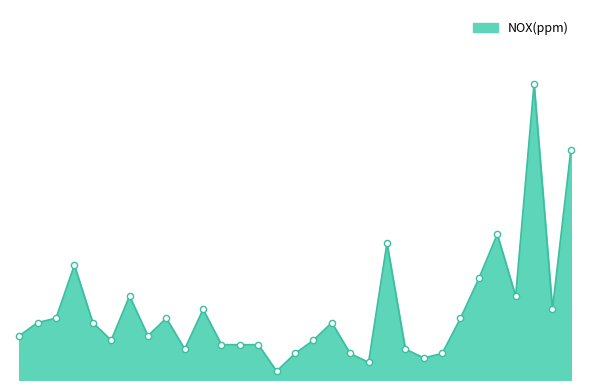

Is this an area chart (filled region under the line)?

Yes